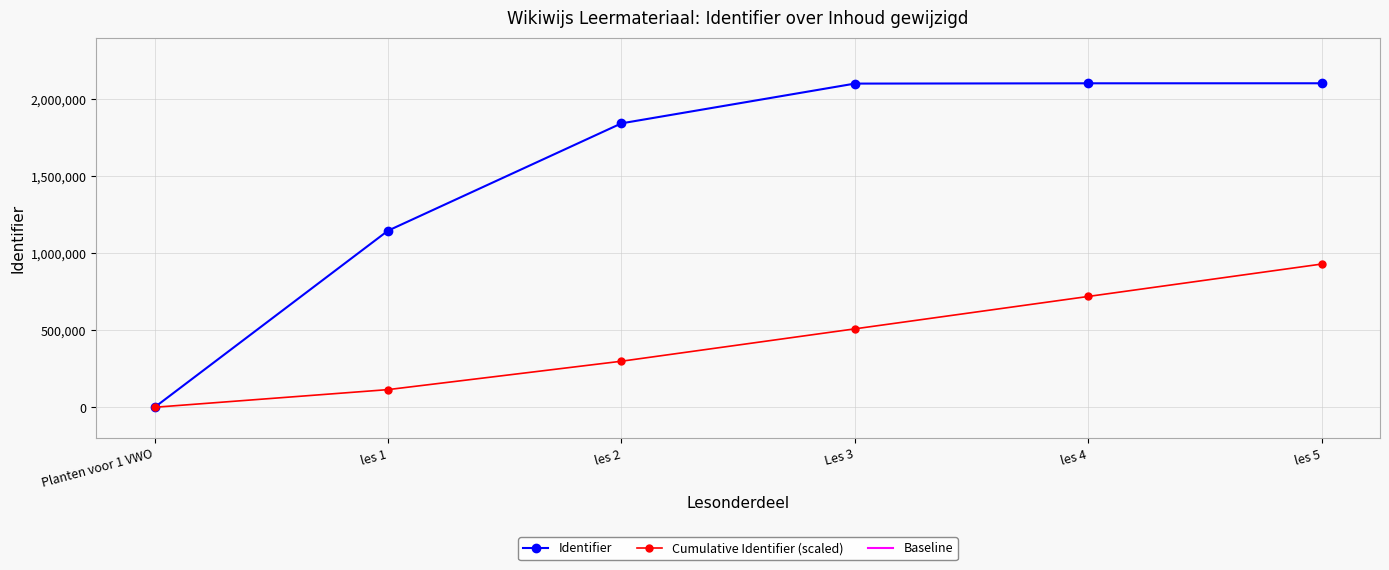

Is the value of Baseline at Planten voor 1 VWO greater than the value of Identifier at les 5?

No